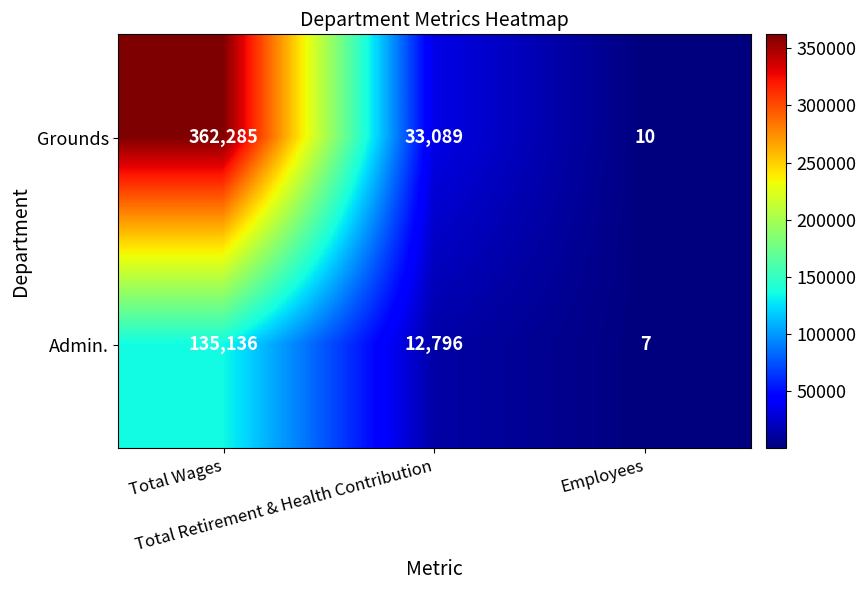

What is the spread (max minus min) of values at Employees?

3